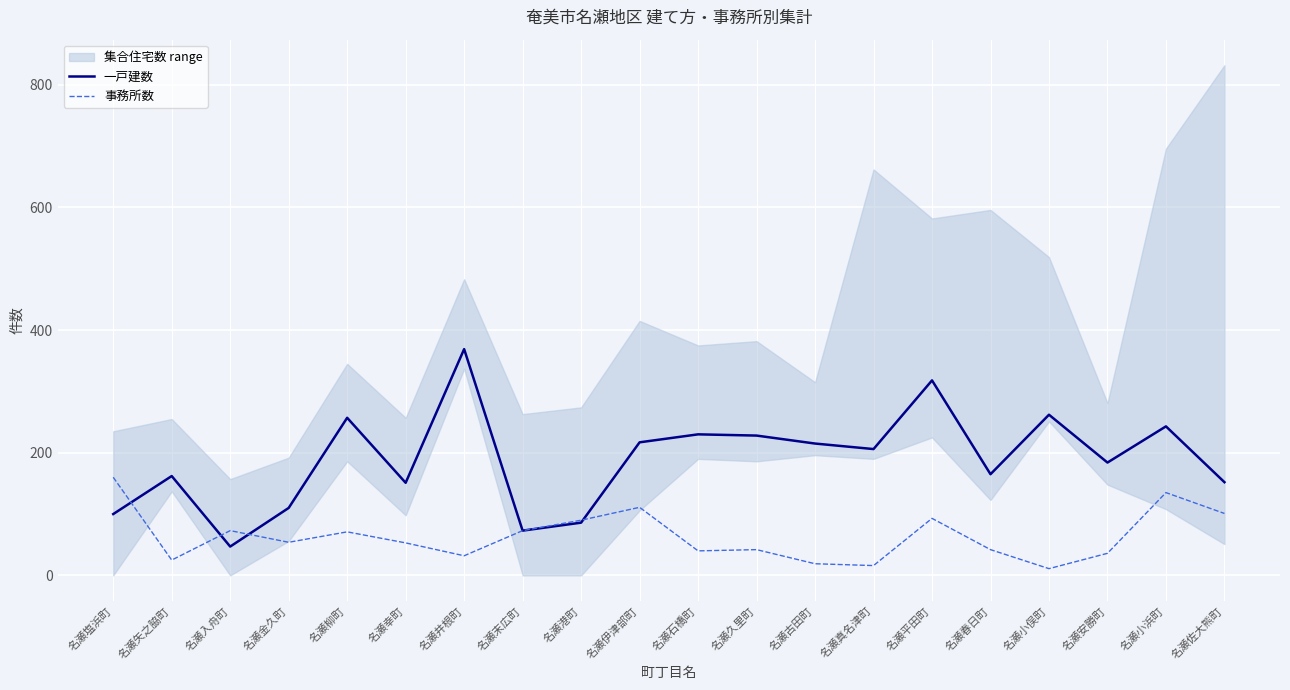

Which series ends up on top after the final intersection of 事務所数 and 一戸建数?

一戸建数